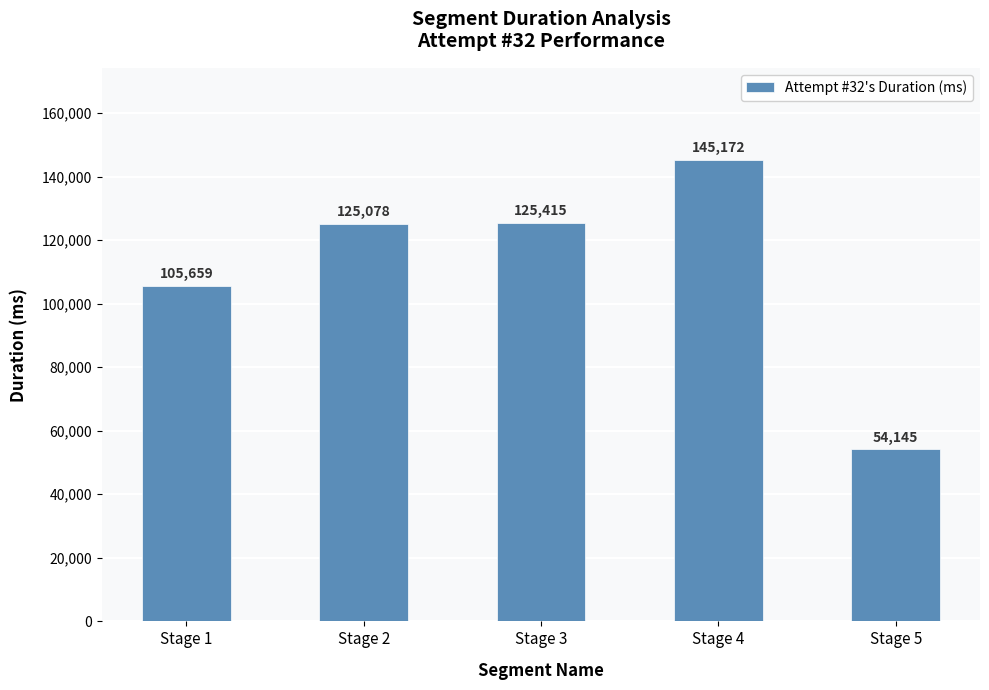

What is the greatest value displayed?

145172